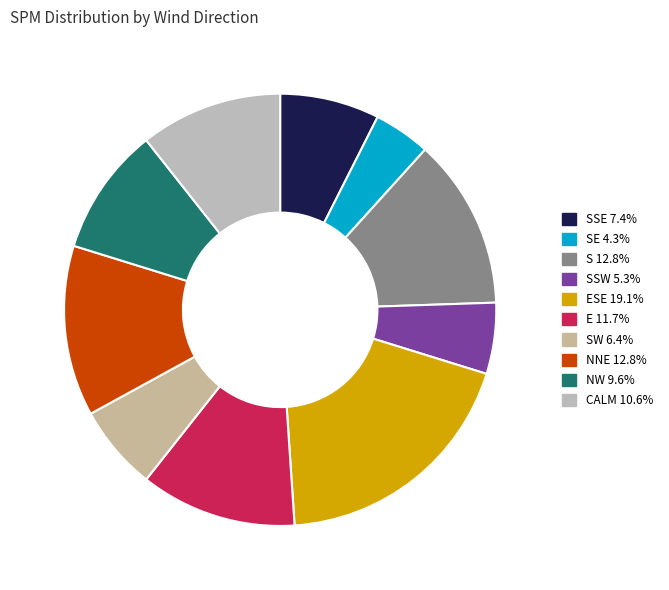

How many slices are in this pie chart?

10